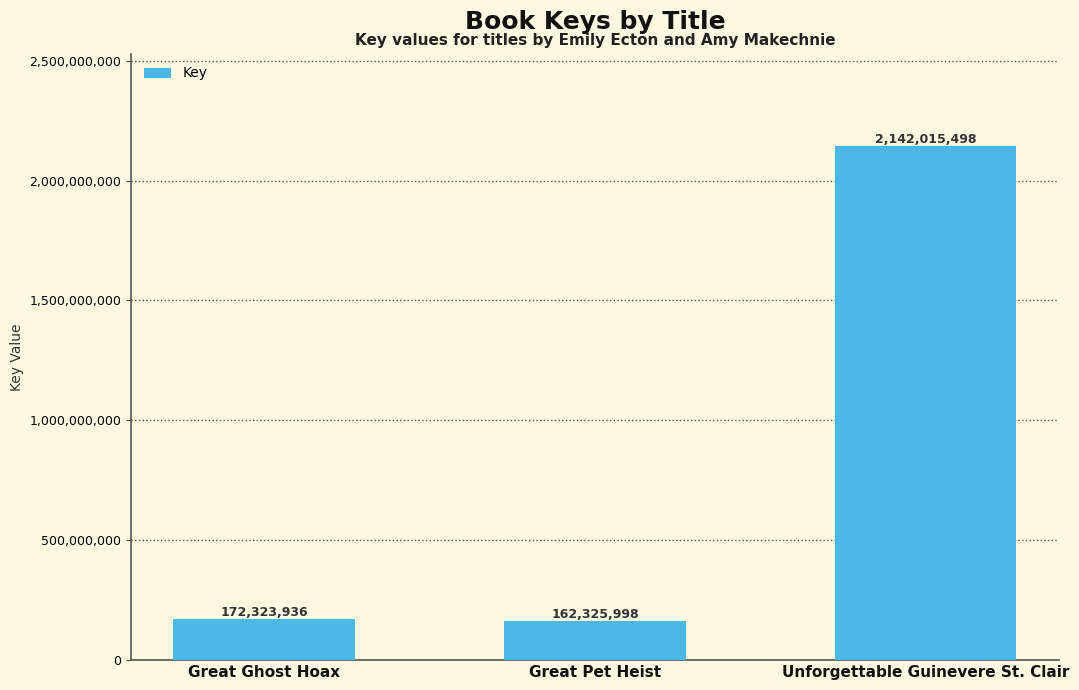

Which label corresponds to the smallest value in the chart?

Great Pet Heist